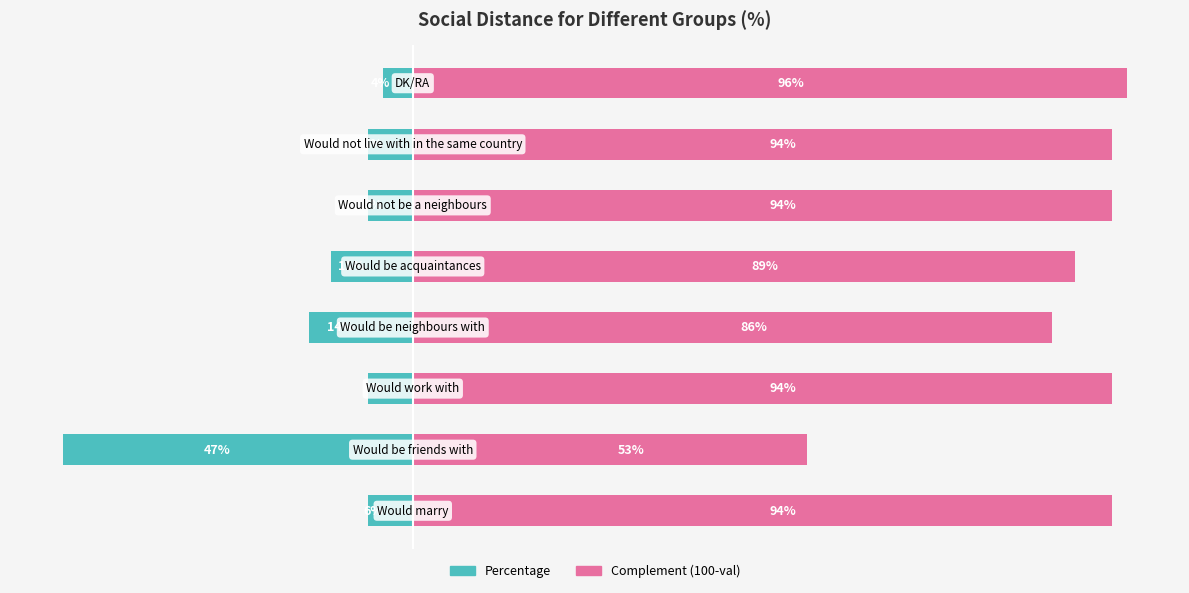

Read the Percentage value at 5.

-6